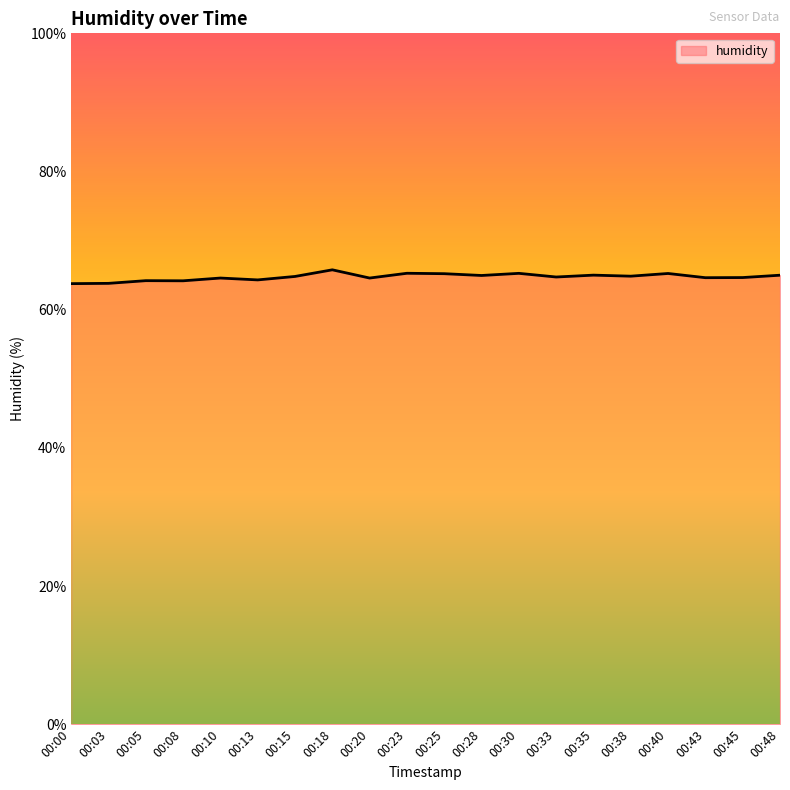

What is the ratio of the value at 00:18 to the value at 00:23?

1.0